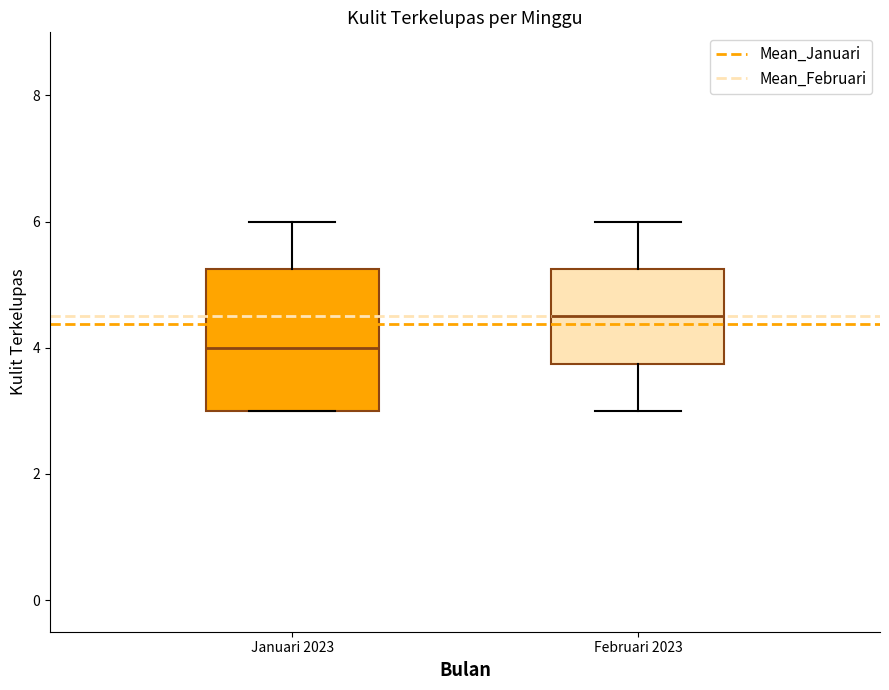

Where is the lower edge of the box for Februari 2023 on the y-axis? The values are not printed on the chart, so give them approximately, as read against the axis.

3.8